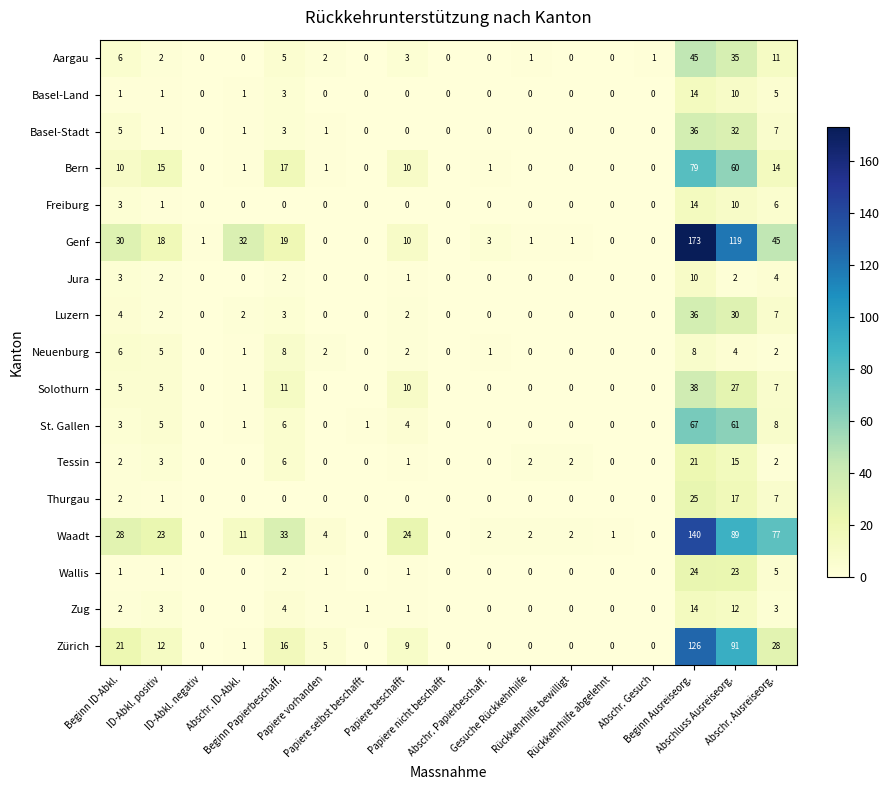

What is the difference between the highest and lowest values at Rückkehrhilfe abgelehnt?

1